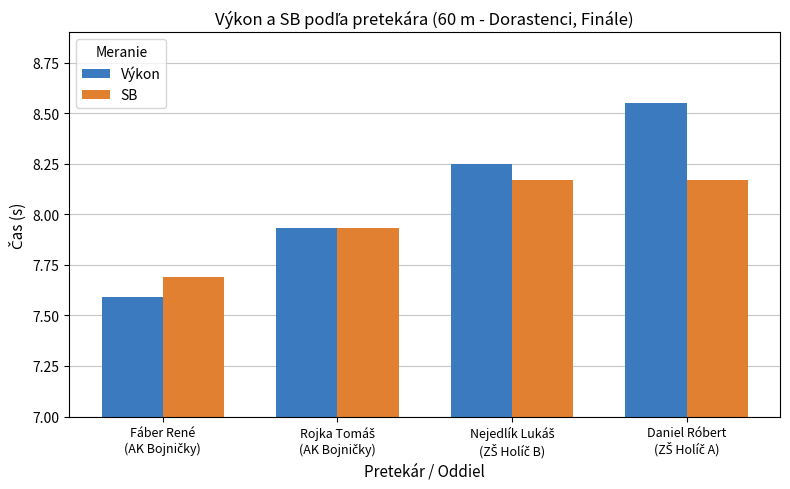

List the series in order of their peak value, highest first.

Výkon, SB